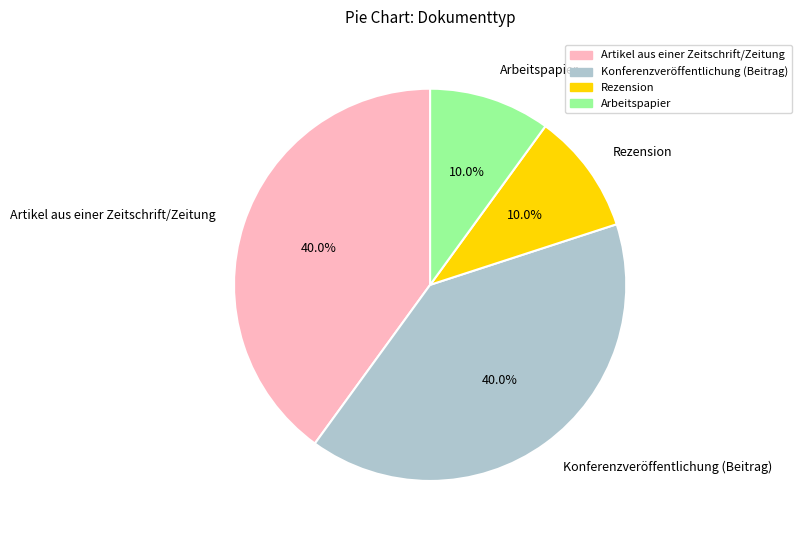

Does Artikel aus einer Zeitschrift/Zeitung represent more than half of the total?

No